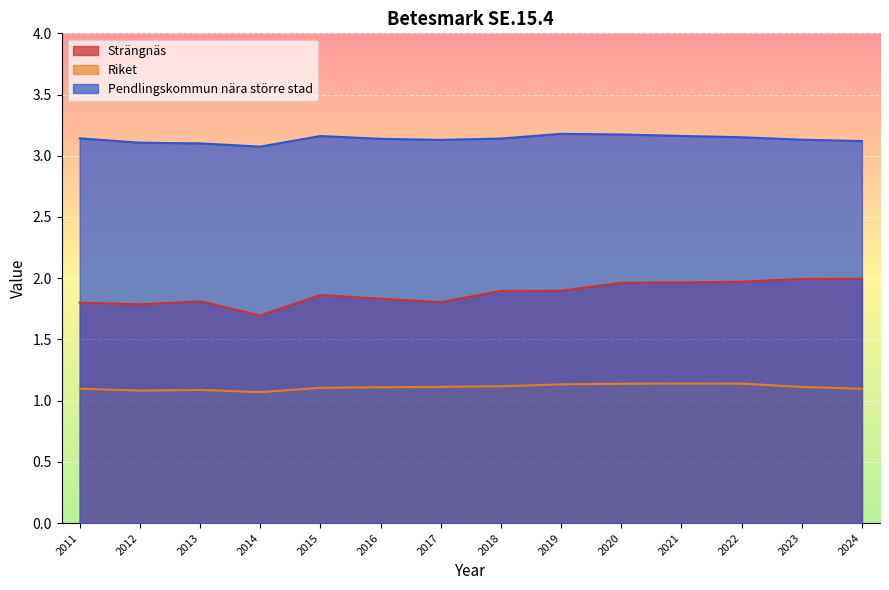

How many lines are shown in the chart?

3